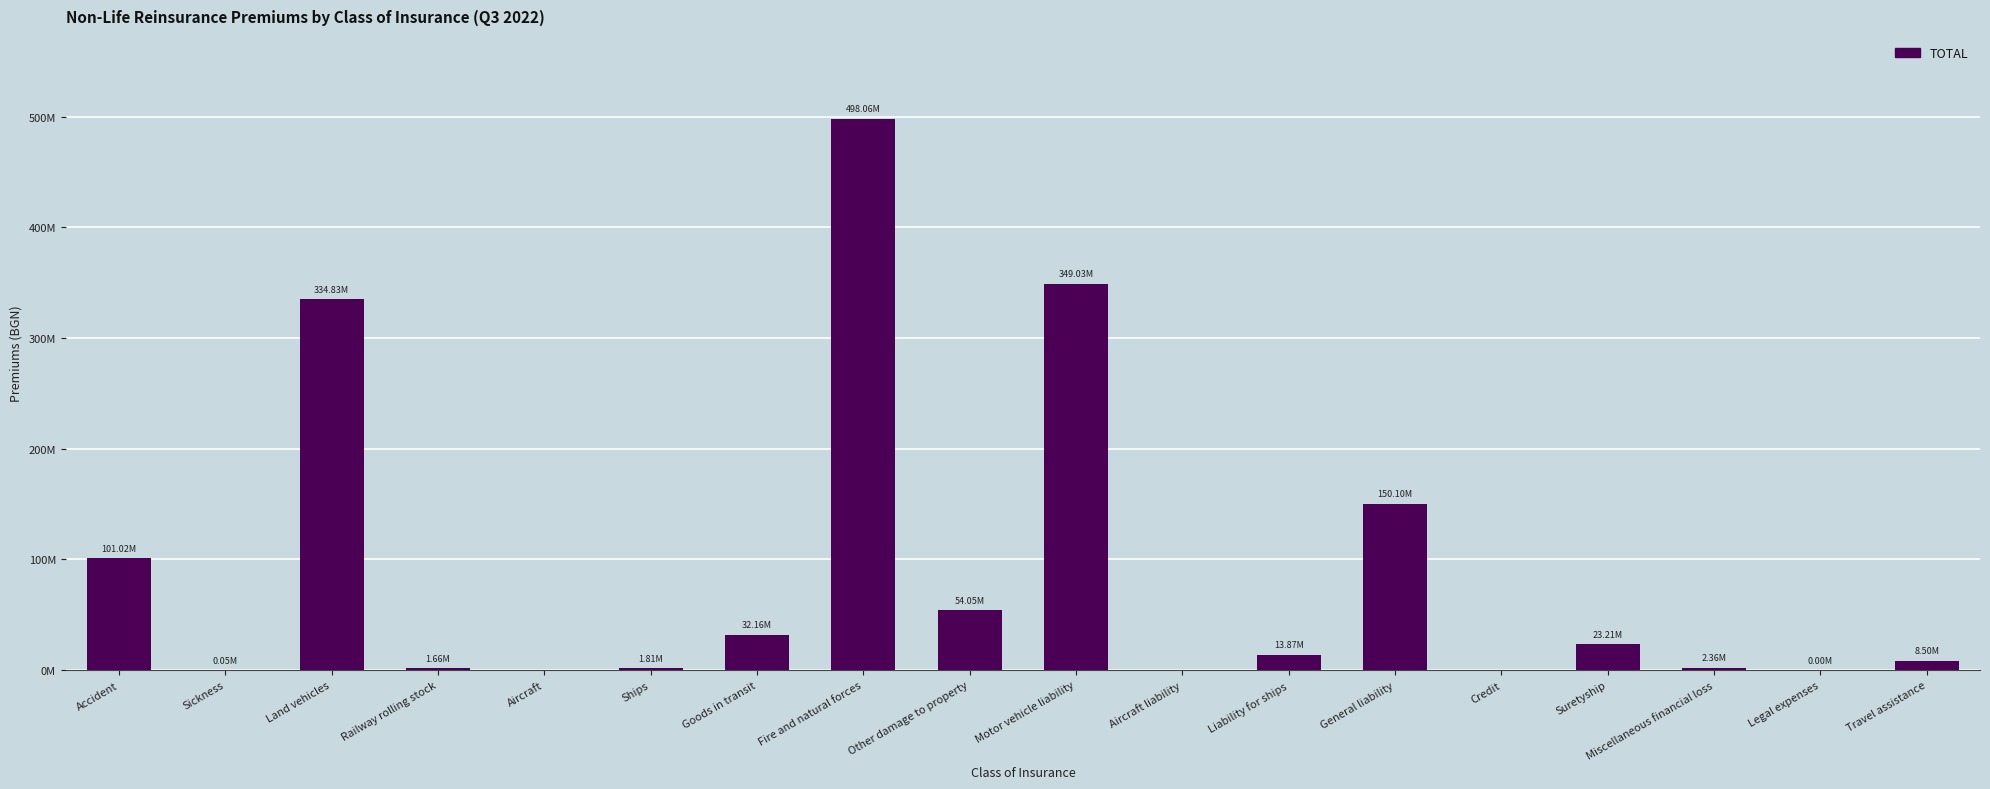

Between Travel assistance and Accident, which is larger?

Accident